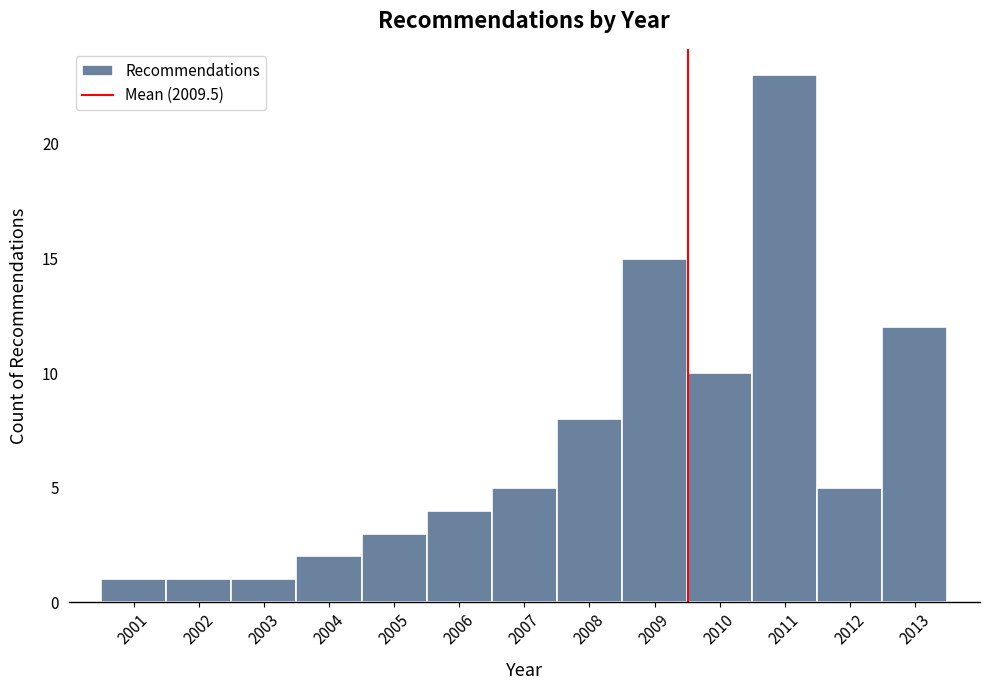

Reading left to right, transcribe this chart: for each bar, give the range it covers on the x-axis and its height. The values are not printed on the chart, so give them approximately, as read against the axis.

2000.5 to 2001.5: 1
2001.5 to 2002.5: 1
2002.5 to 2003.5: 1
2003.5 to 2004.5: 2
2004.5 to 2005.5: 3
2005.5 to 2006.5: 4
2006.5 to 2007.5: 5
2007.5 to 2008.5: 8
2008.5 to 2009.5: 15
2009.5 to 2010.5: 10
2010.5 to 2011.5: 23
2011.5 to 2012.5: 5
2012.5 to 2013.5: 12